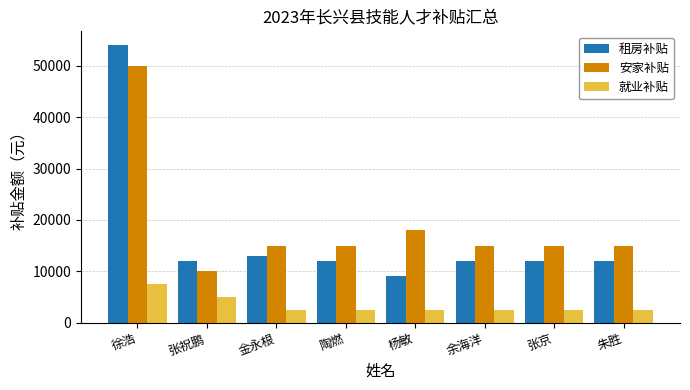

Rank the series at 张祝鹏 from lowest to highest value.

就业补贴, 安家补贴, 租房补贴